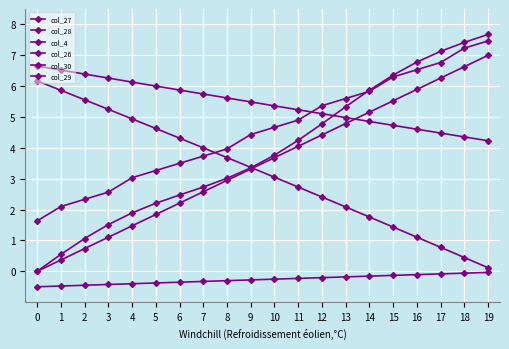

How many distinct data groups are displayed?

6